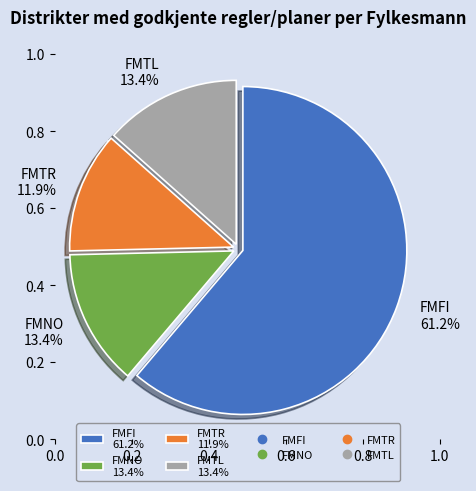

True or false: FMNO accounts for 13% of the total.

True